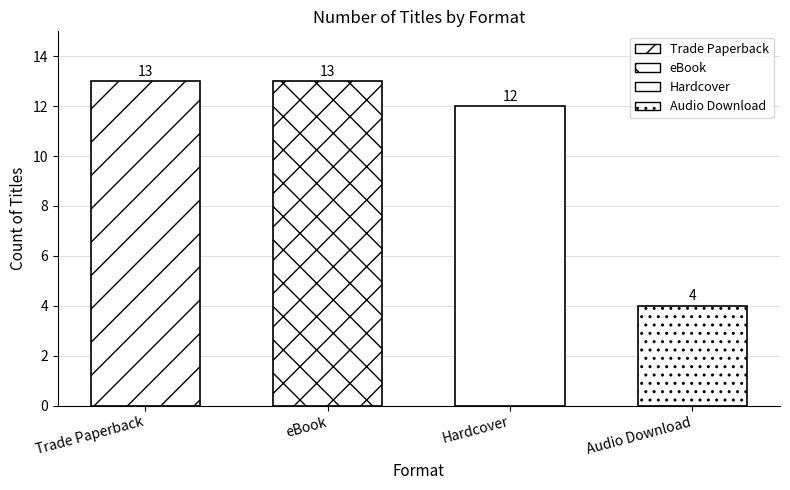

At which label does the data first exceed 12?

Trade Paperback